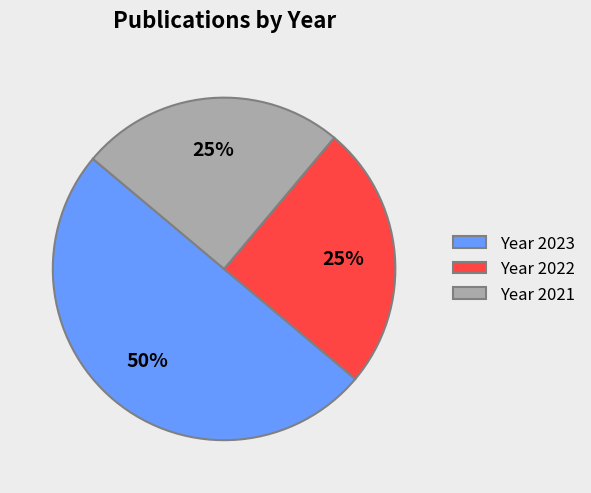

Approximately how many times larger is the value at Year 2023 compared to Year 2022?

2.0